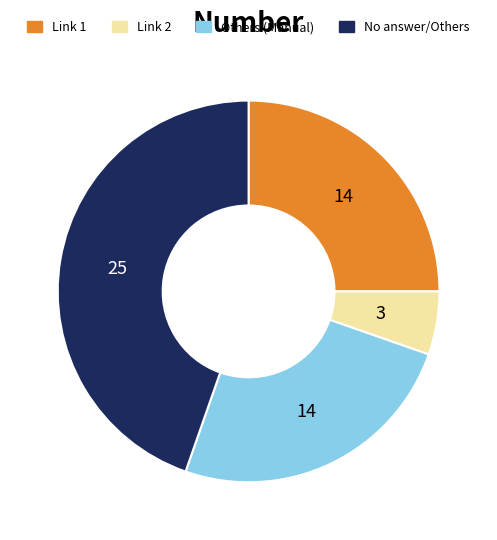

Is there a majority slice in this chart?

No